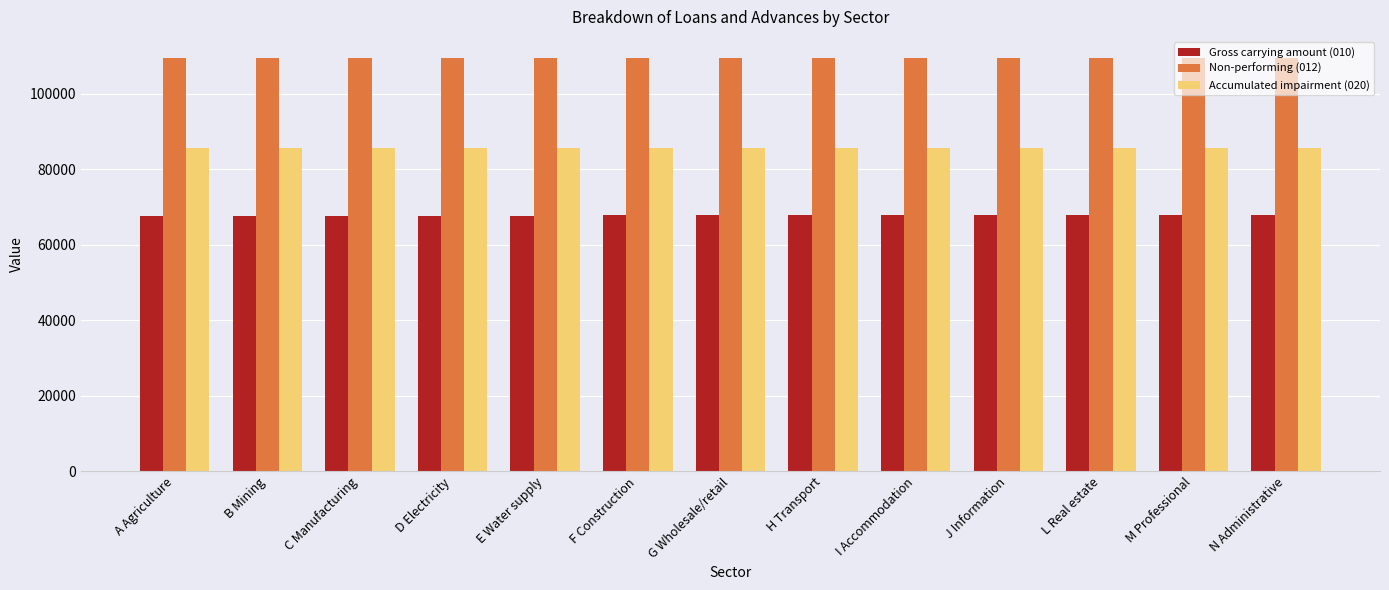

How many bars are there in total?

39